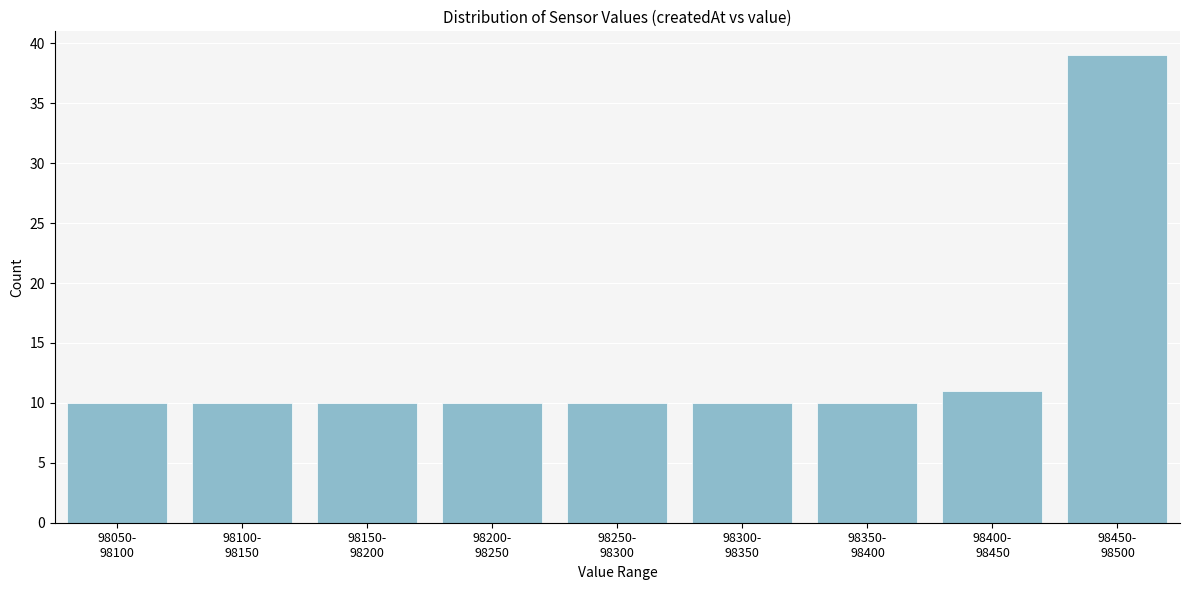

Reading left to right, extract all data points from this chart.

10	10	10	10	10	10	10	11	39